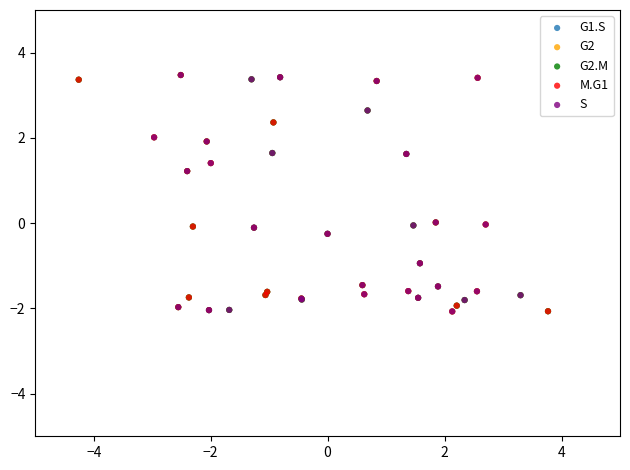

What are all the series names shown in the legend?

G1.S, G2, G2.M, M.G1, S